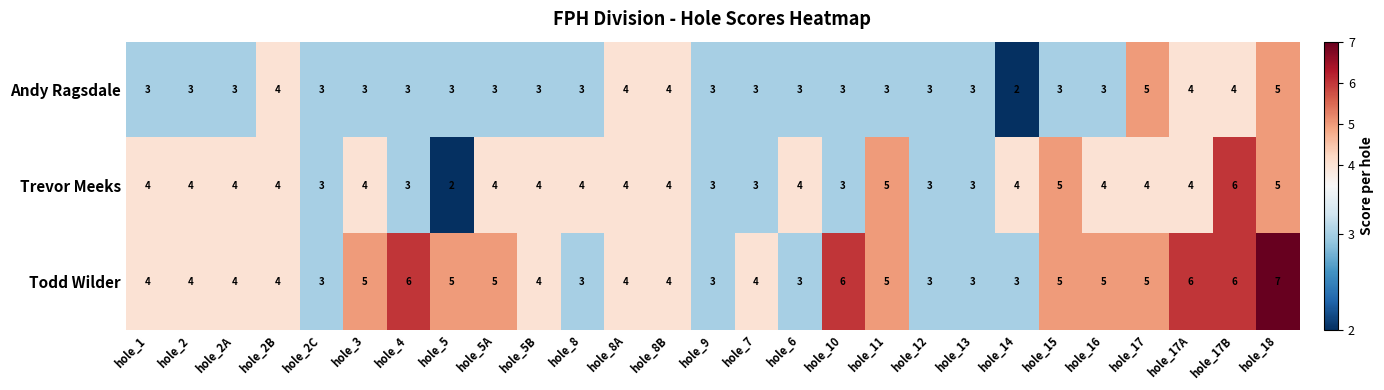

What is the difference between the maximum and minimum values in the Trevor Meeks series?

4